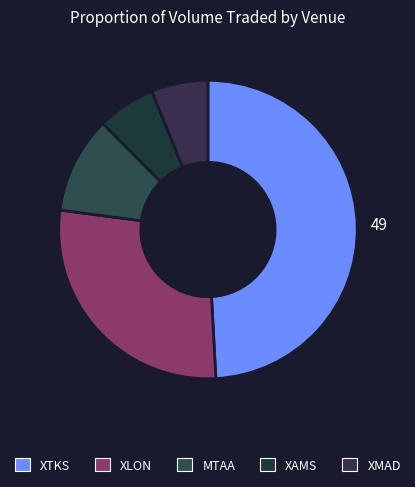

How many slices are in this pie chart?

5